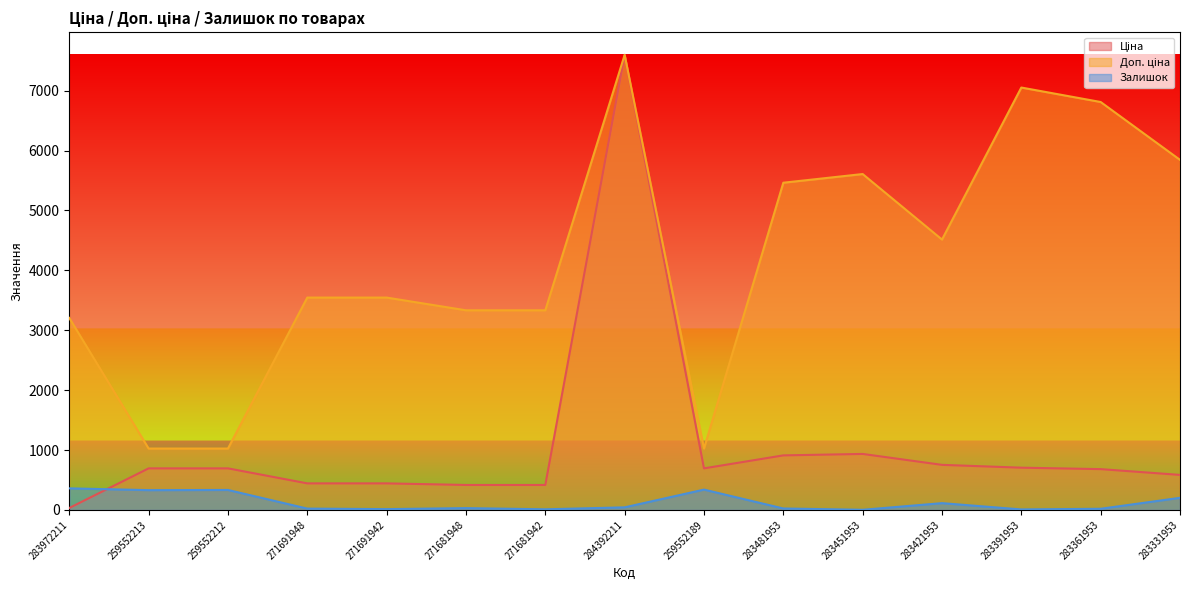

True or false: Доп. ціна has a value of 3332.5 at 271681942.

True